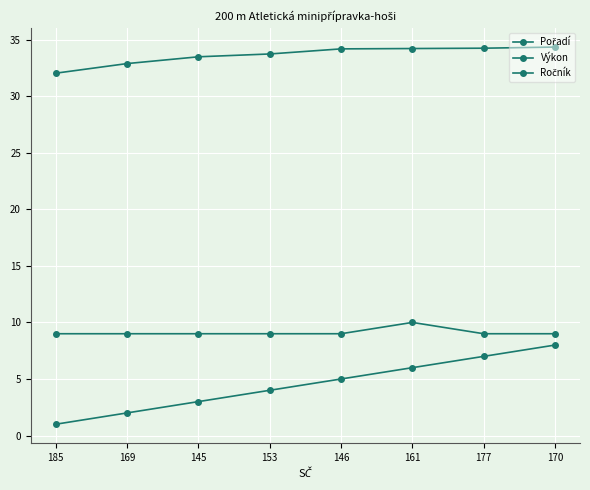

How many lines are shown in the chart?

3